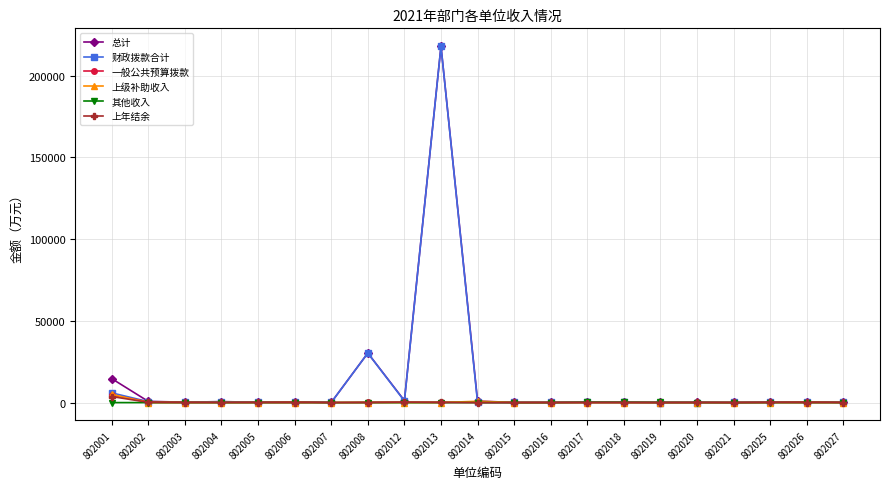

What is the value of the 总计 point at the 1st from the left?

14652.8